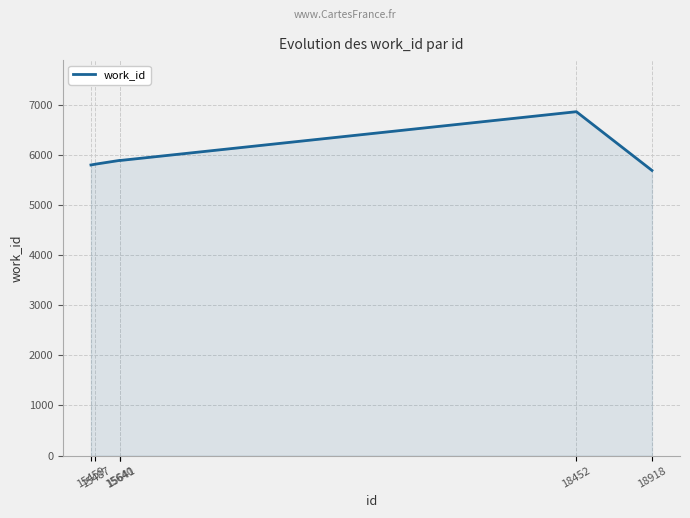

What is the change in value from 15640 to 15641?

-3